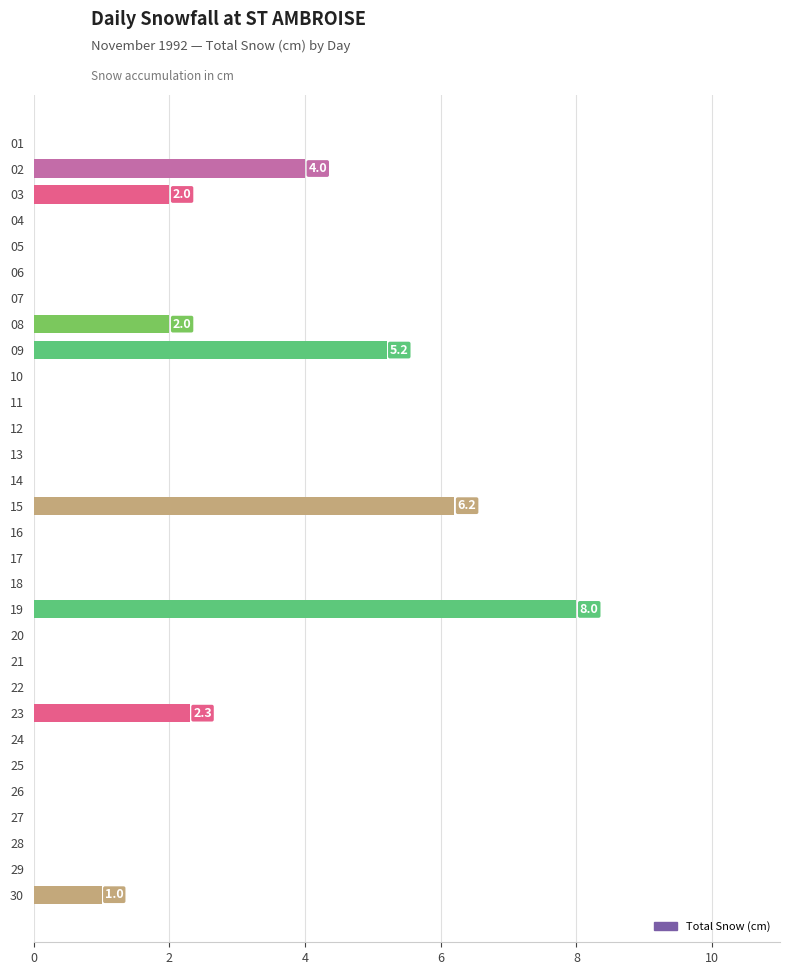

Reading top to bottom, what are all the values shown in this chart?

01=0.0	02=4.0	03=2.0	04=0.0	05=0.0	06=0.0	07=0.0	08=2.0	09=5.2	10=0.0	11=0.0	12=0.0	13=0.0	14=0.0	15=6.2	16=0.0	17=0.0	18=0.0	19=8.0	20=0.0	21=0.0	22=0.0	23=2.3	24=0.0	25=0.0	26=0.0	27=0.0	28=0.0	29=0.0	30=1.0